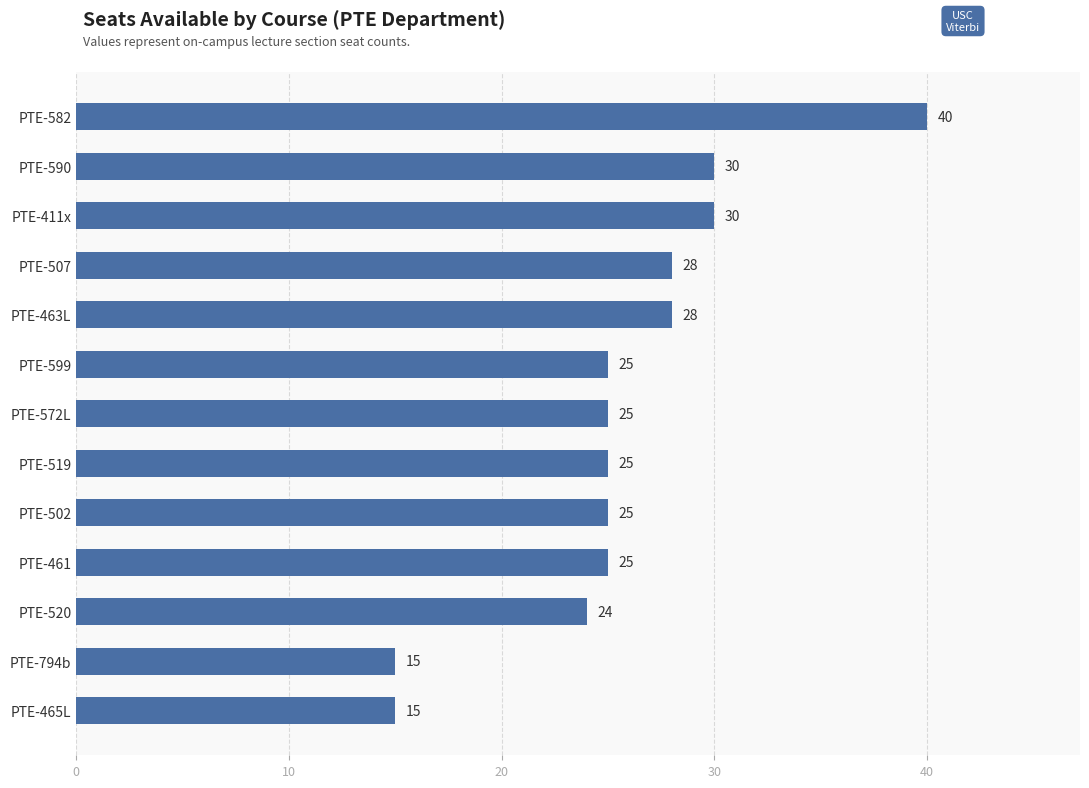

What is the average value?

26